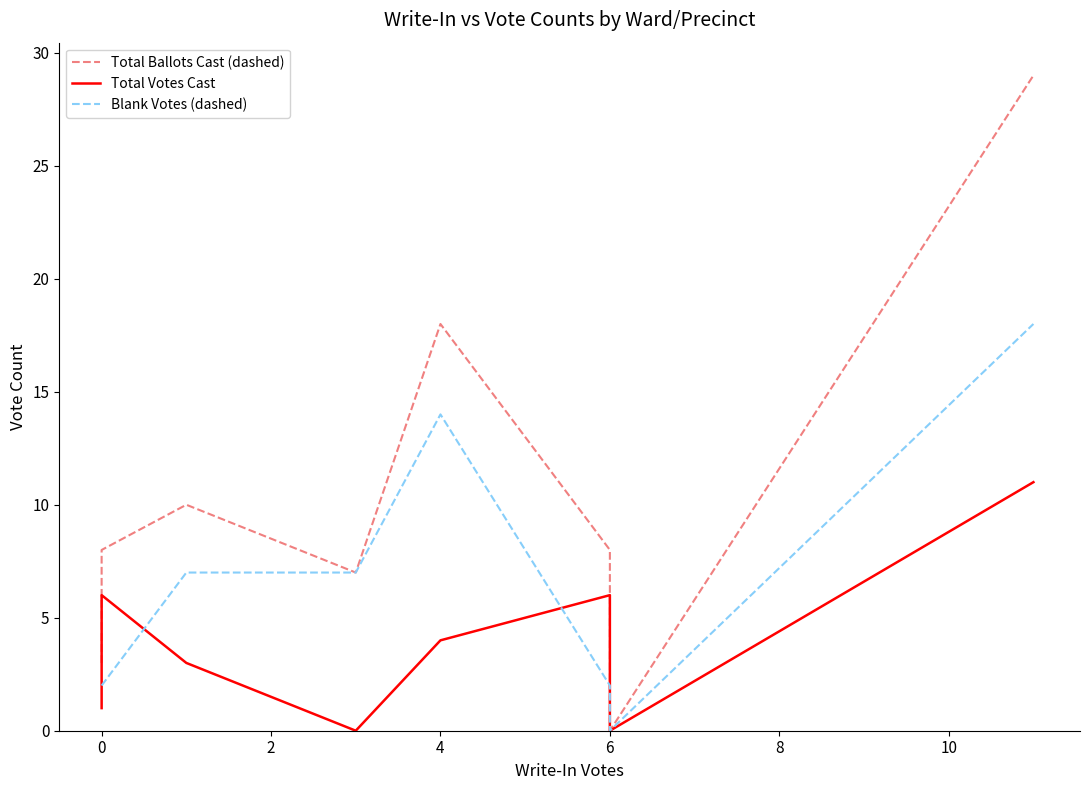

How many interior local valleys does the Total Ballots Cast (dashed) series have?

2